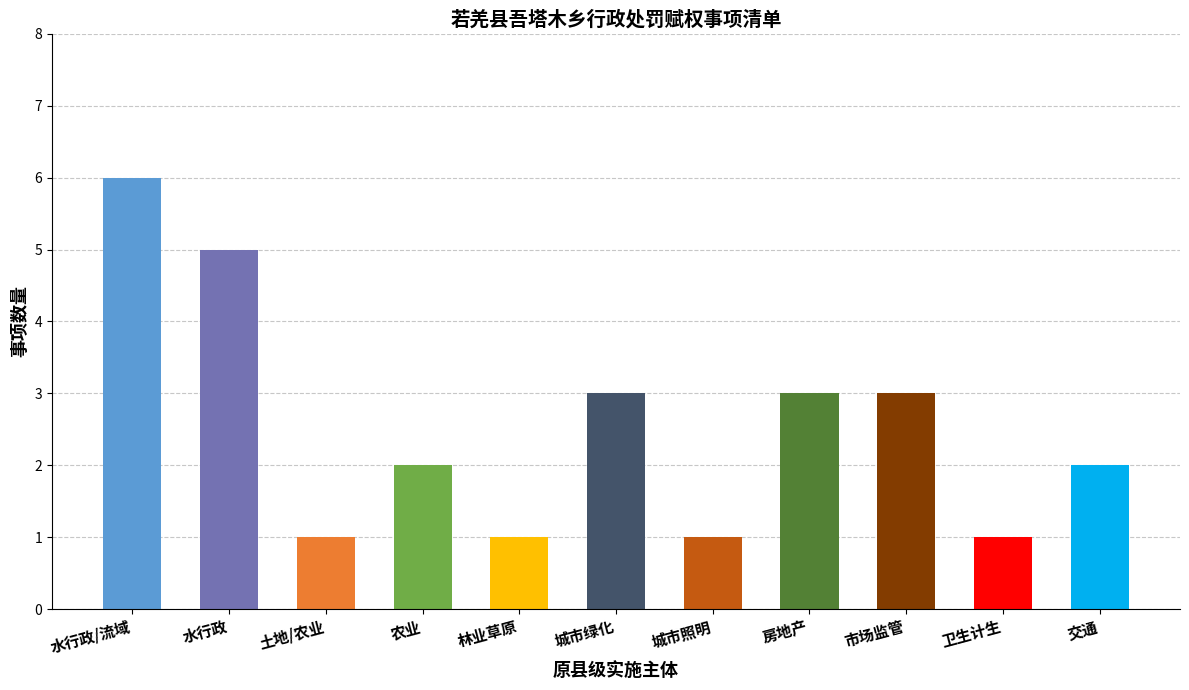

True or false: the data shows 1 at 城市绿化.

False